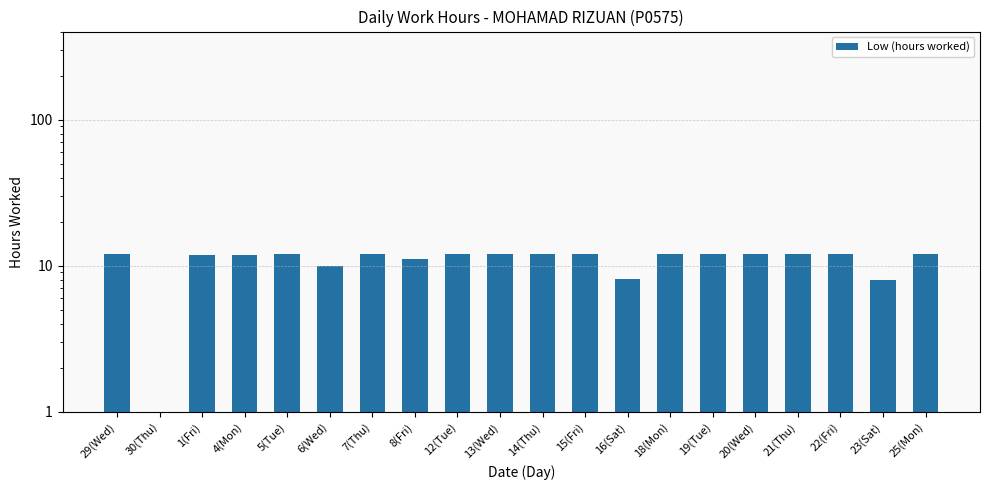

What is the change in value from 5(Tue) to 18(Mon)?

+0.1